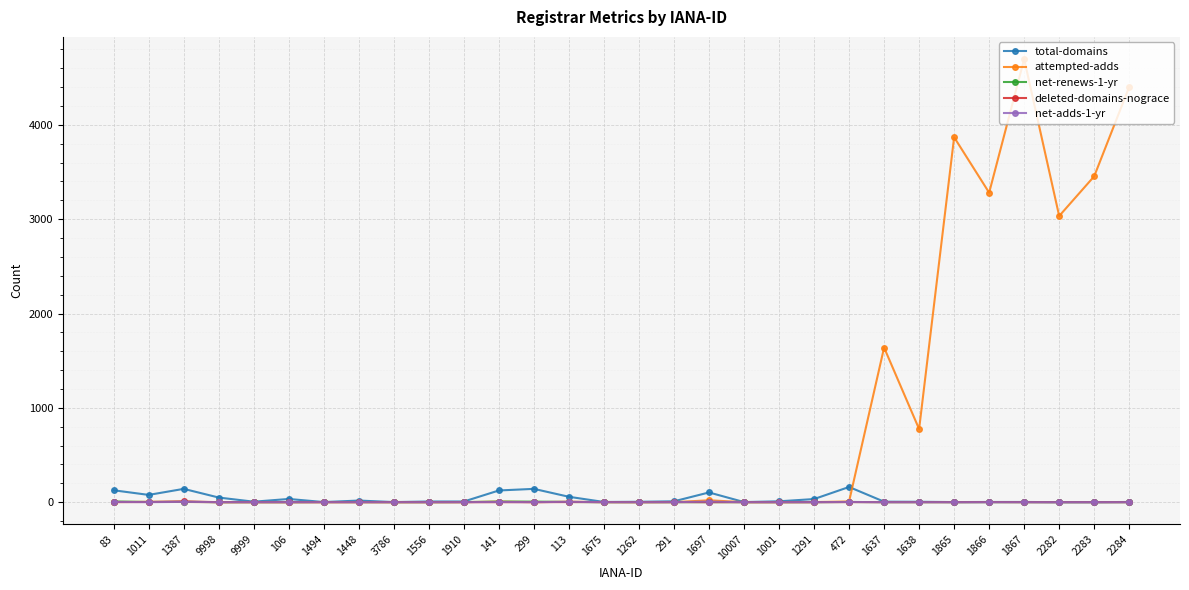

True or false: attempted-adds has more than 1 points higher than both neighbors.

True